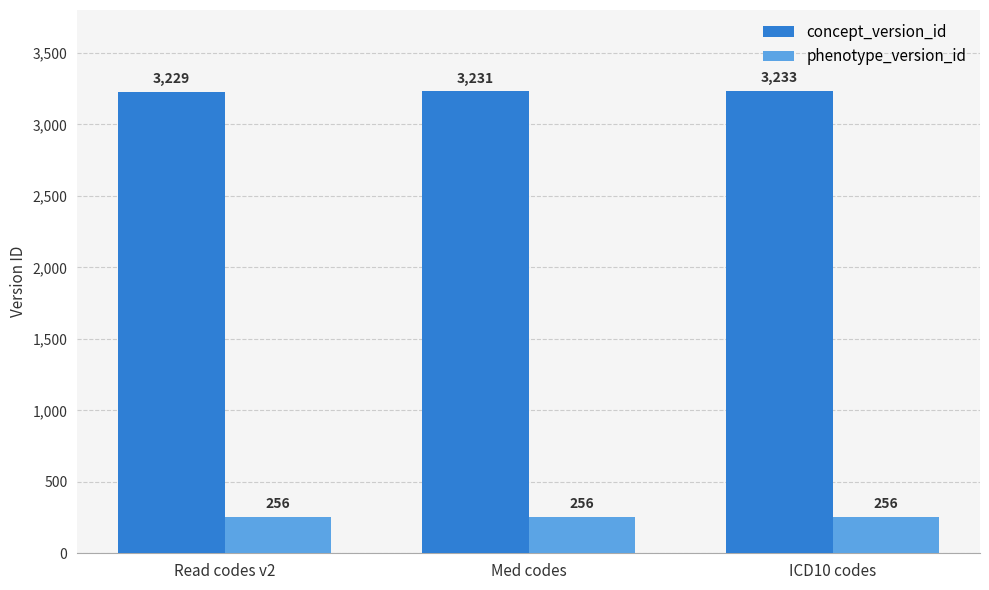

Is it true that concept_version_id equals 3233 at ICD10 codes?

True